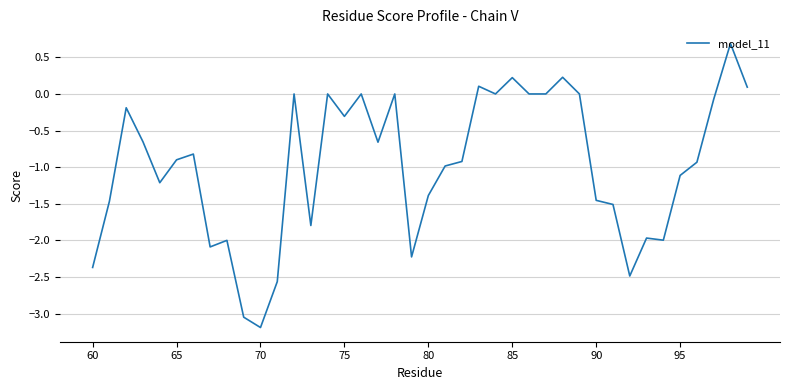

What is the maximum value shown in the chart?

0.7